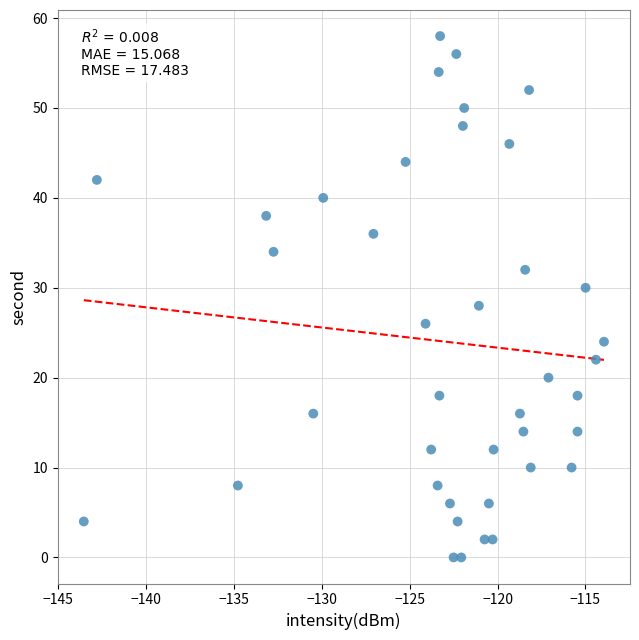

What is the range of Y values (max minus min)?

58